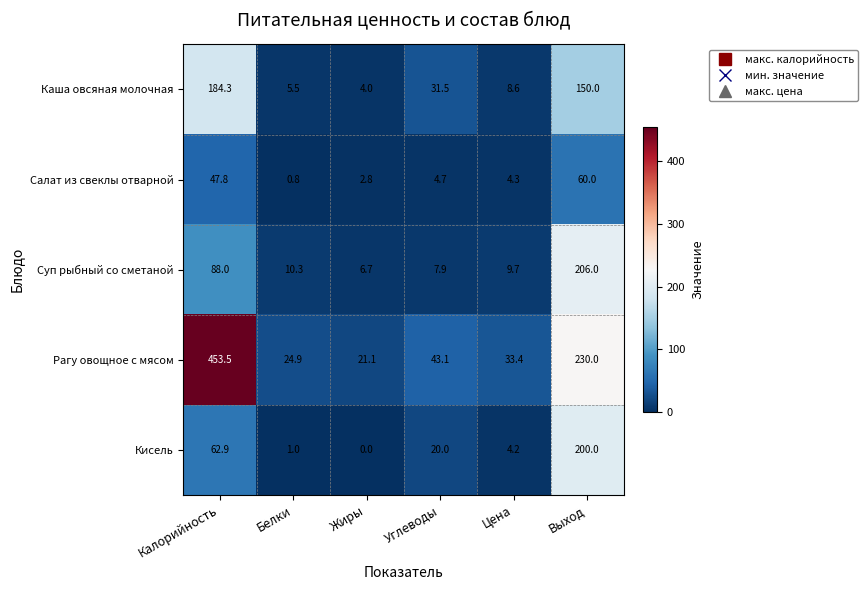

The value of Кисель at Углеводы is 10.4. True or false?

False